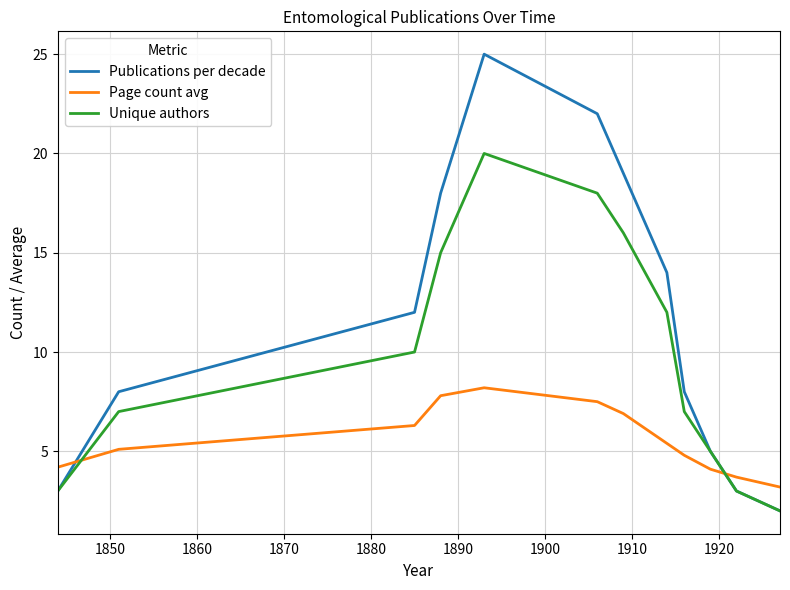

Which series has the widest spread of values?

Publications per decade